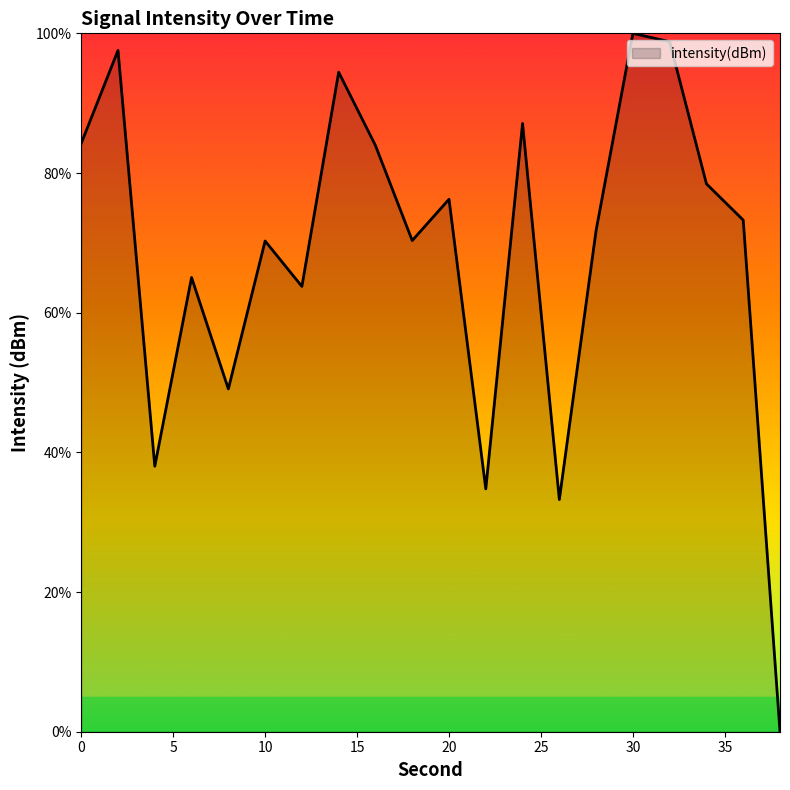

How many lines are shown in the chart?

1